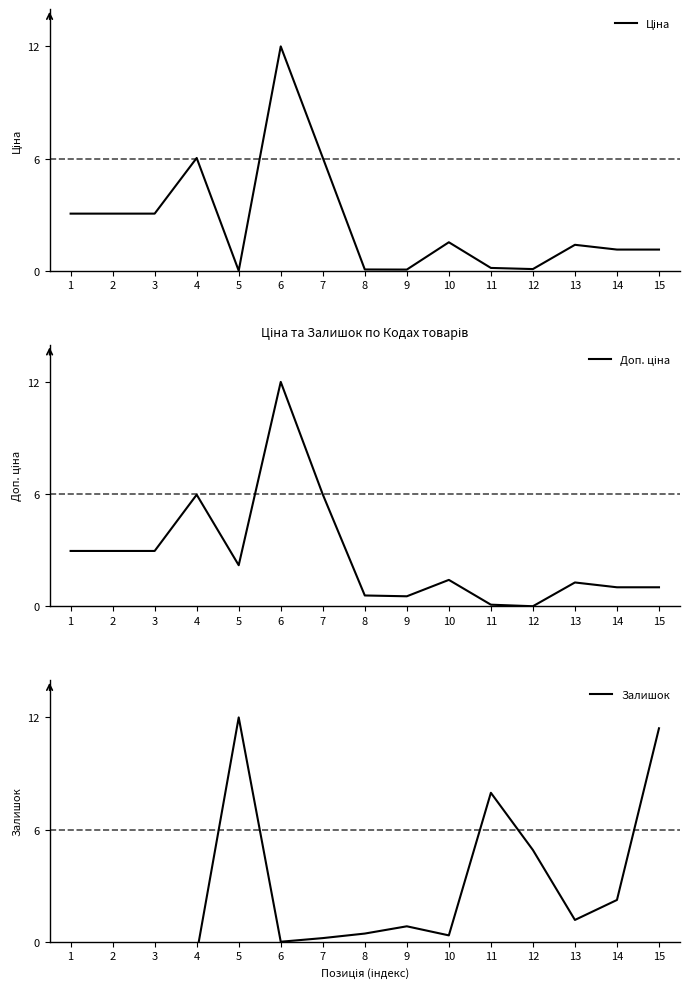

Which series ends up on top after the final intersection of Залишок and Доп. ціна?

Залишок